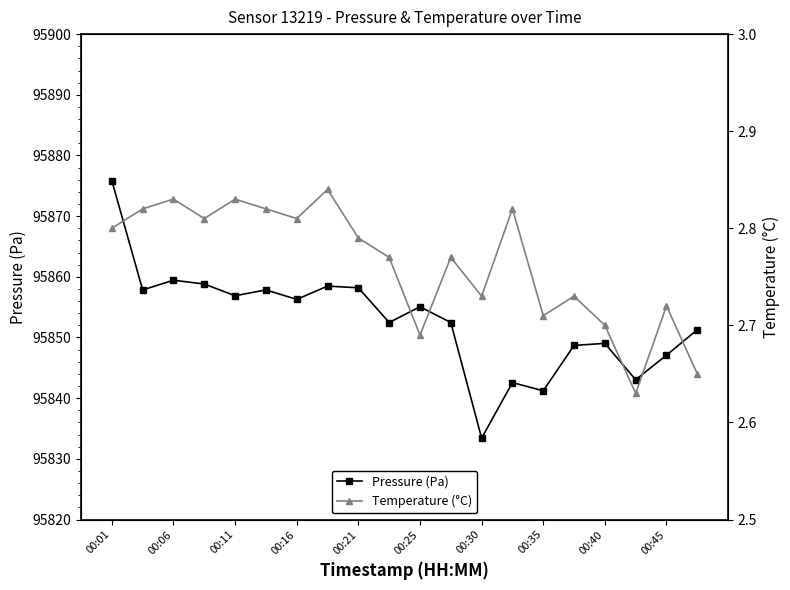

Is it true that Pressure (Pa) equals 153026.0 at 00:16?

False